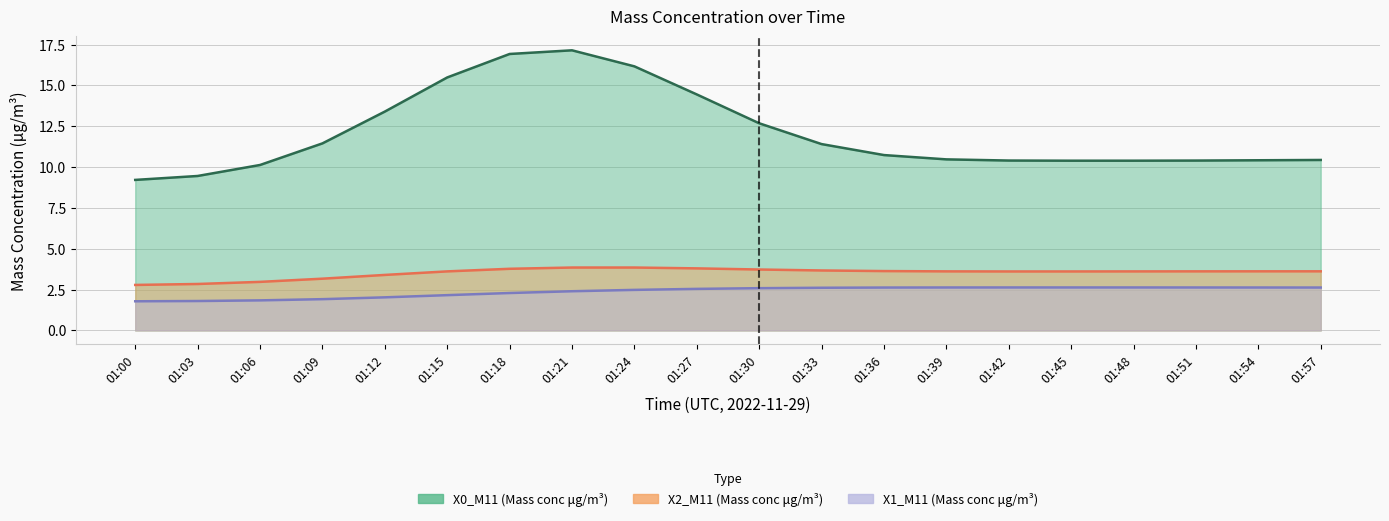

What is the lowest value of the X1_M11 (Mass conc μg/m³) series?

1.8